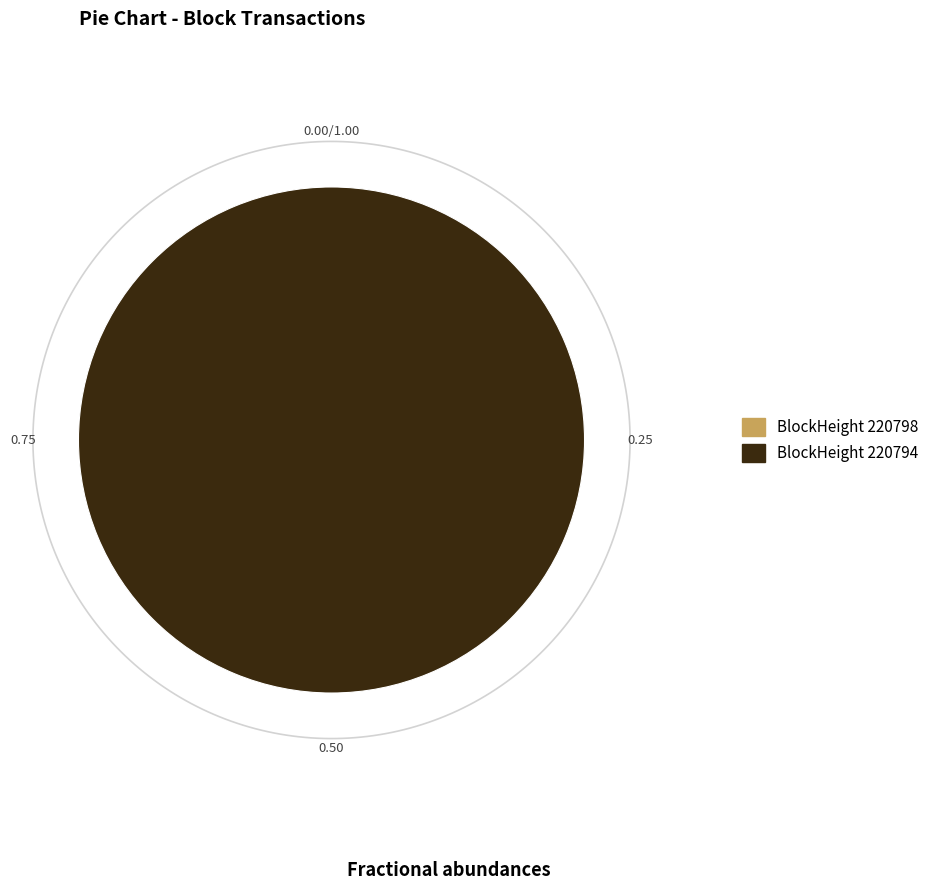

What is the total percentage of 220794 and 220798?

100.0%